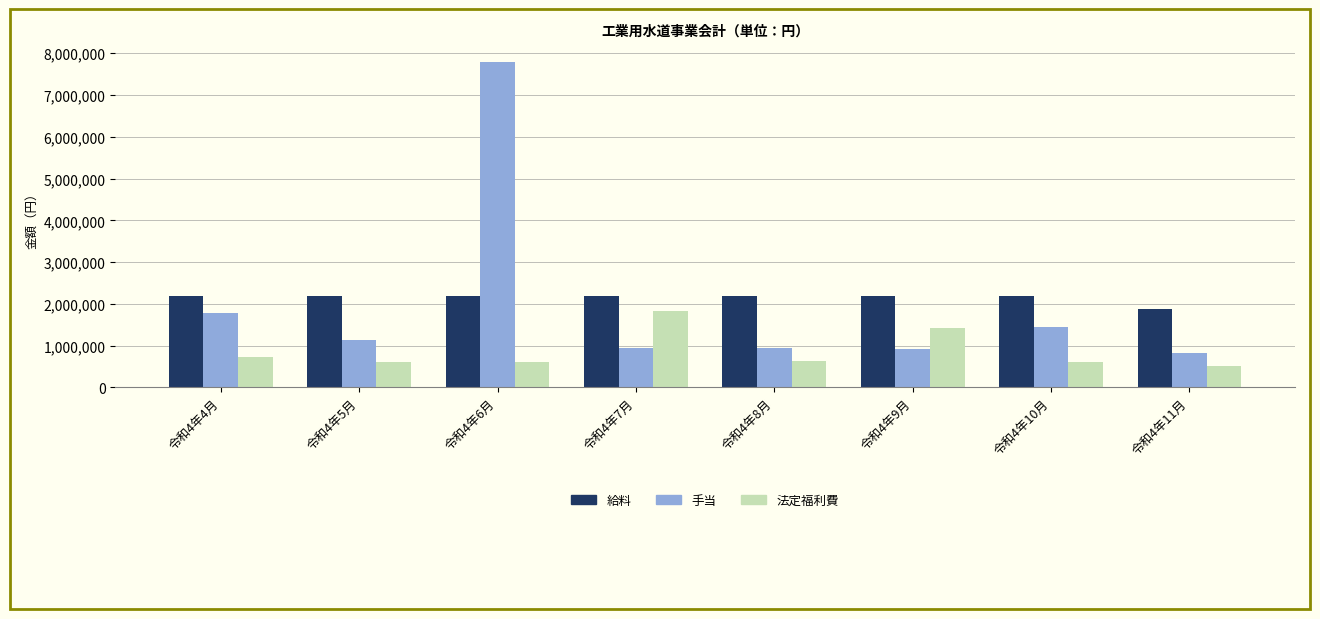

What is the difference between the maximum and second lowest values in the 手当 series?

6850974